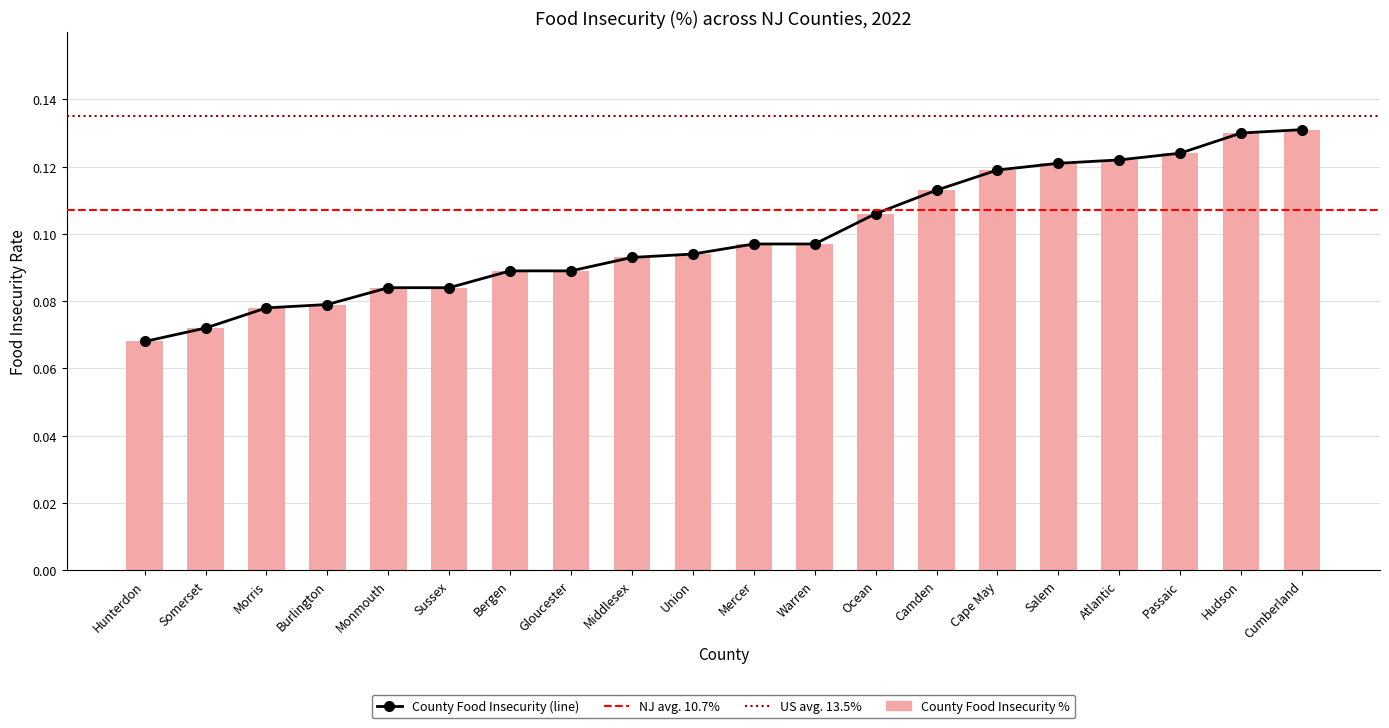

At how many categories does at least one series exceed 0?

20